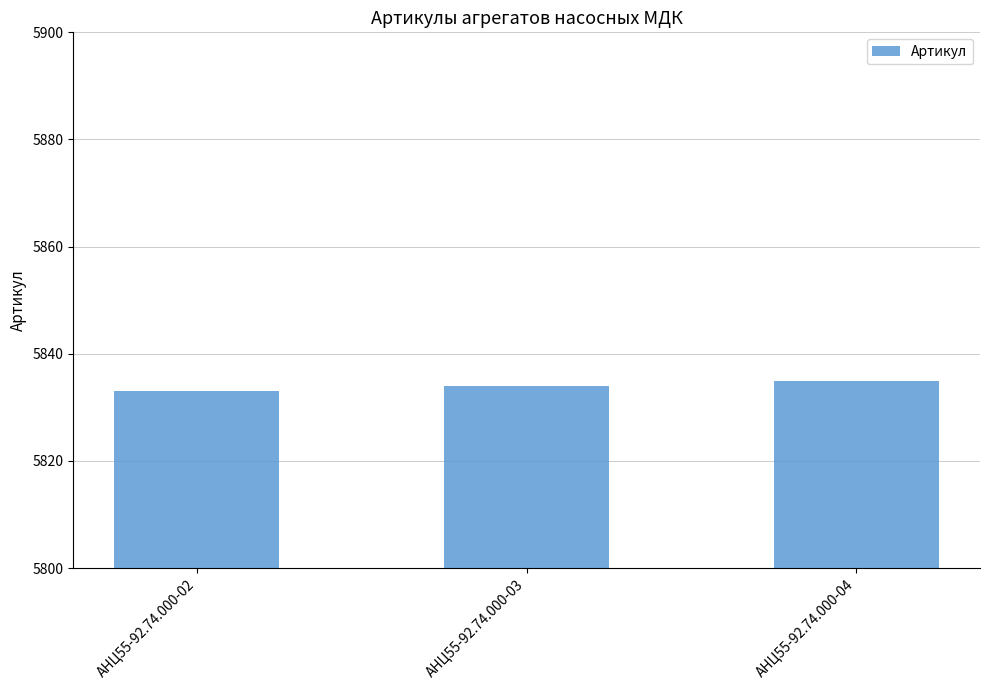

Rank the categories by value from highest to lowest.

АНЦ55-92.74.000-04, АНЦ55-92.74.000-03, АНЦ55-92.74.000-02